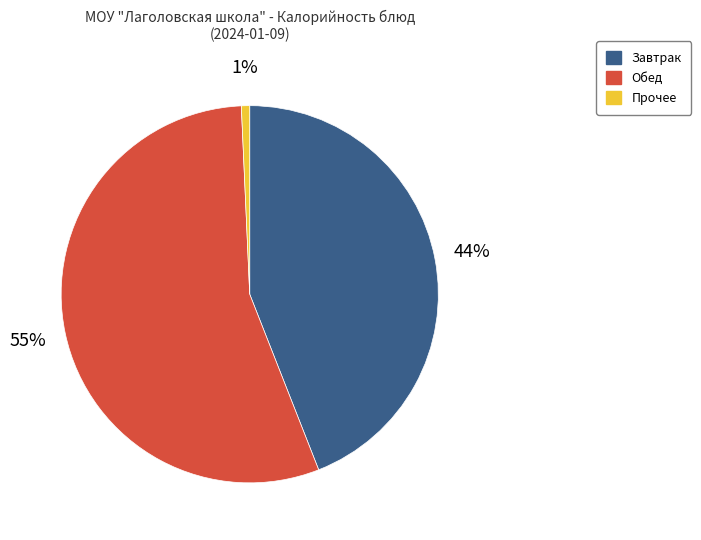

Is there a majority slice in this chart?

Yes